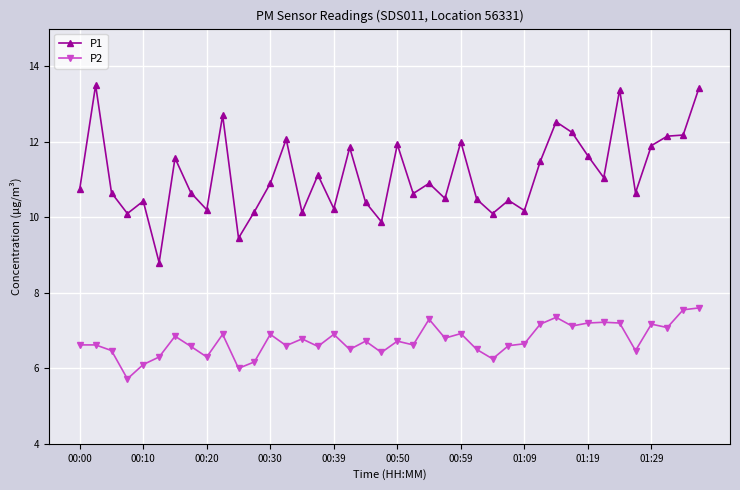

True or false: P2 has more than 0 interior local peaks.

True